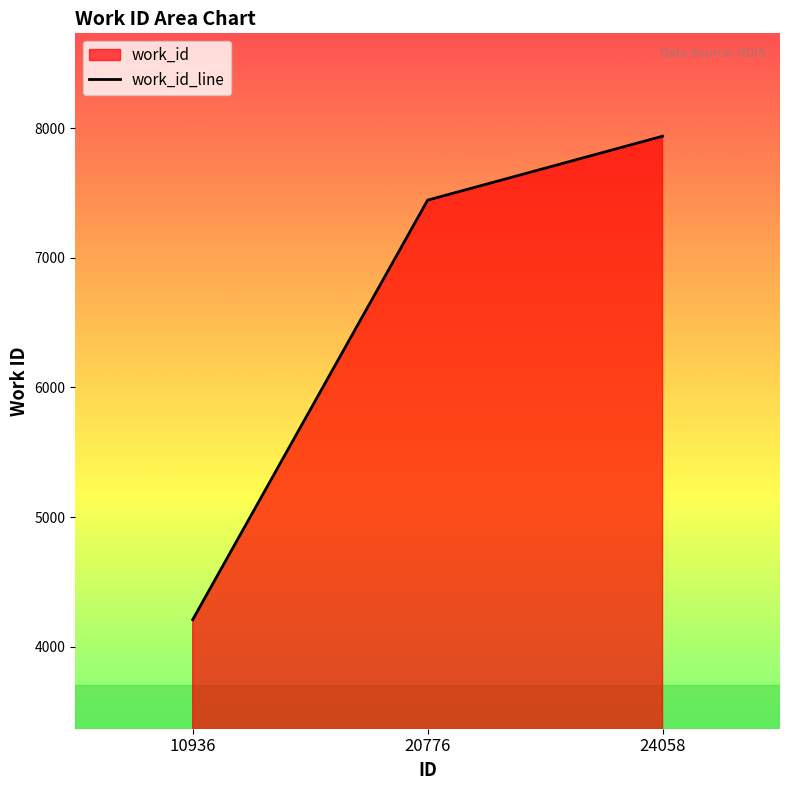

How many lines are shown in the chart?

1